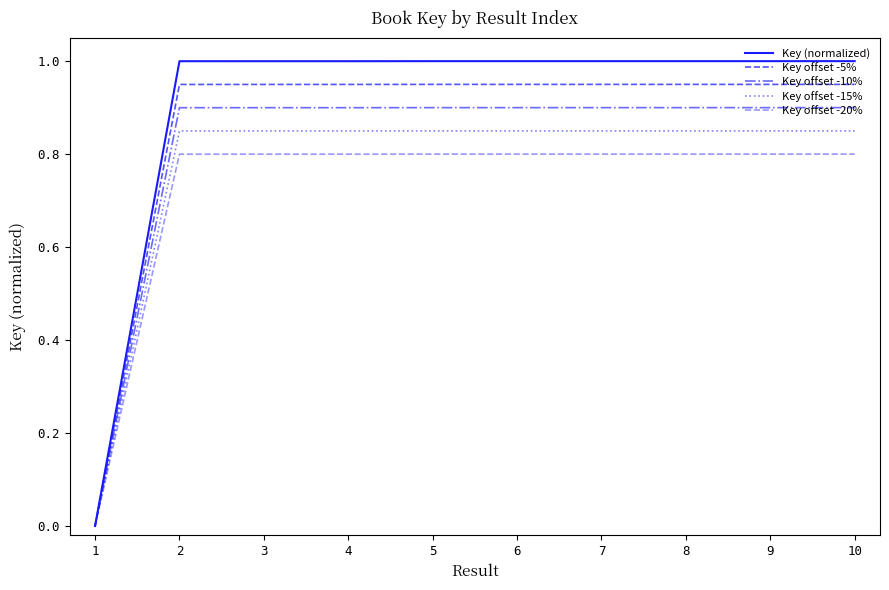

What is the approximate value of Key (normalized) at 8?

1.0